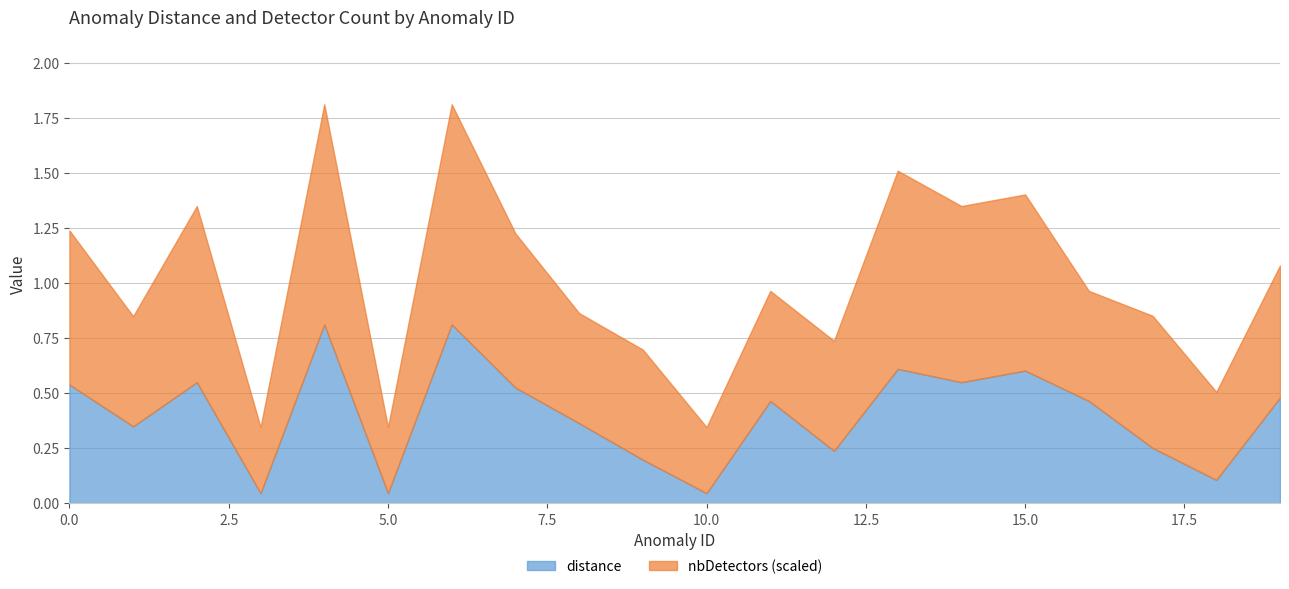

True or false: nbDetectors and distance cross at least once.

False